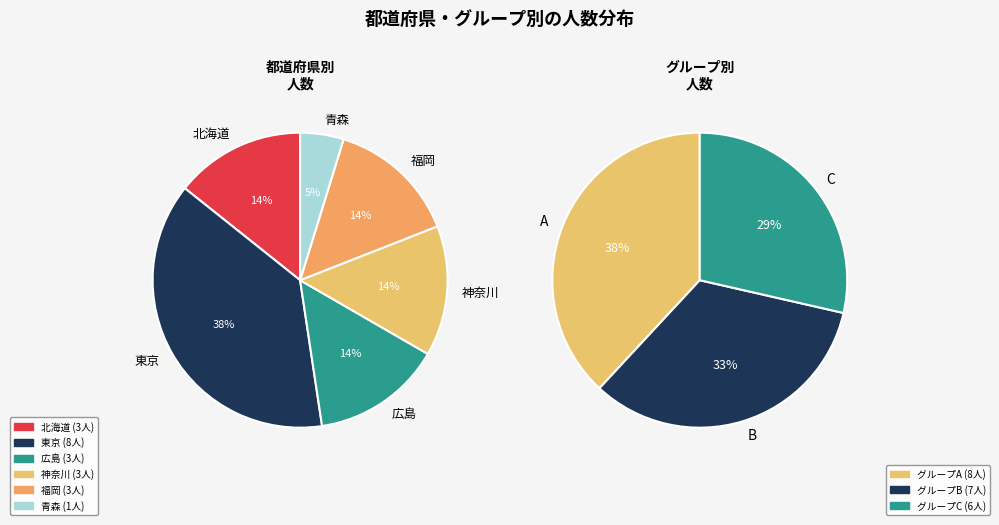

The 広島 slice represents 14% of the pie. True or false?

True